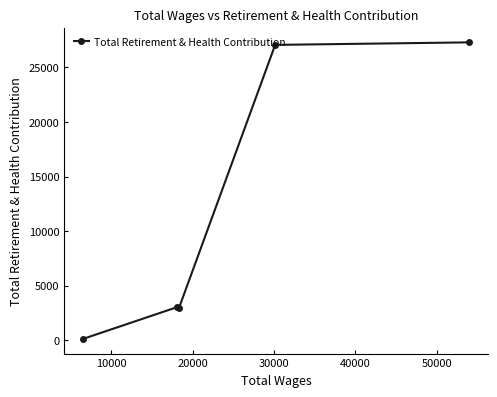

What is the greatest value displayed?

27292